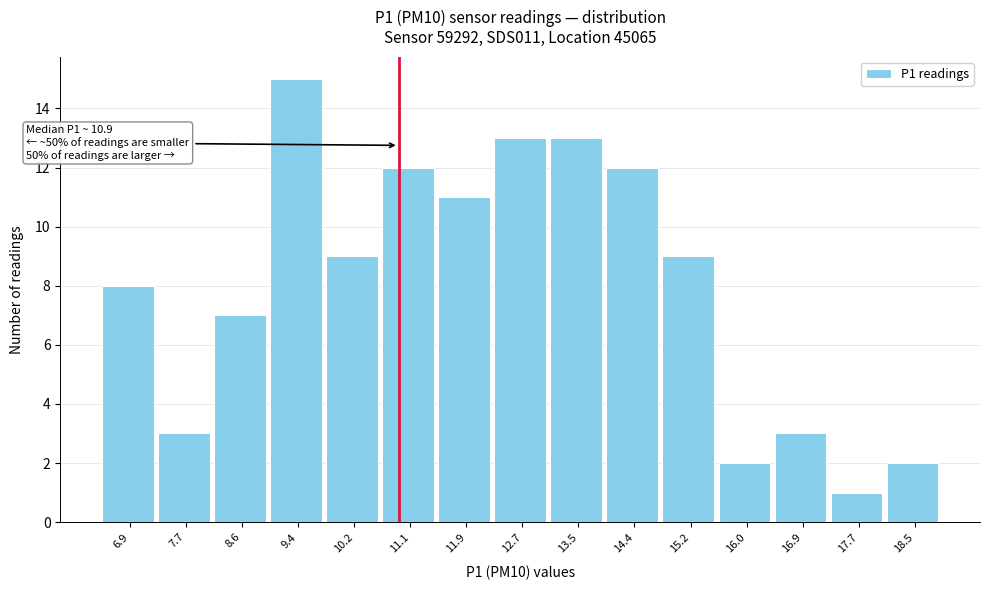

Which range on the x-axis has the tallest bar?

9.0 to 9.8